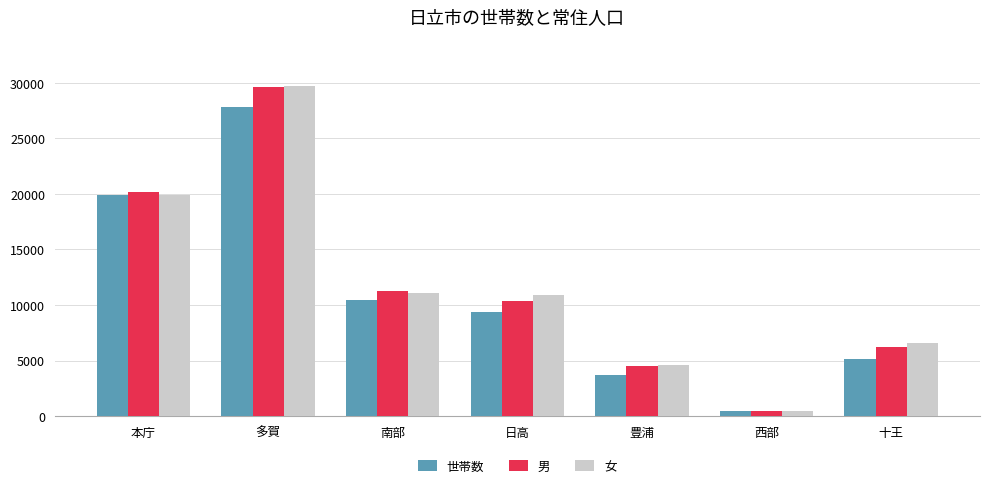

True or false: 世帯数 has a value of 3703 at 豊浦.

True